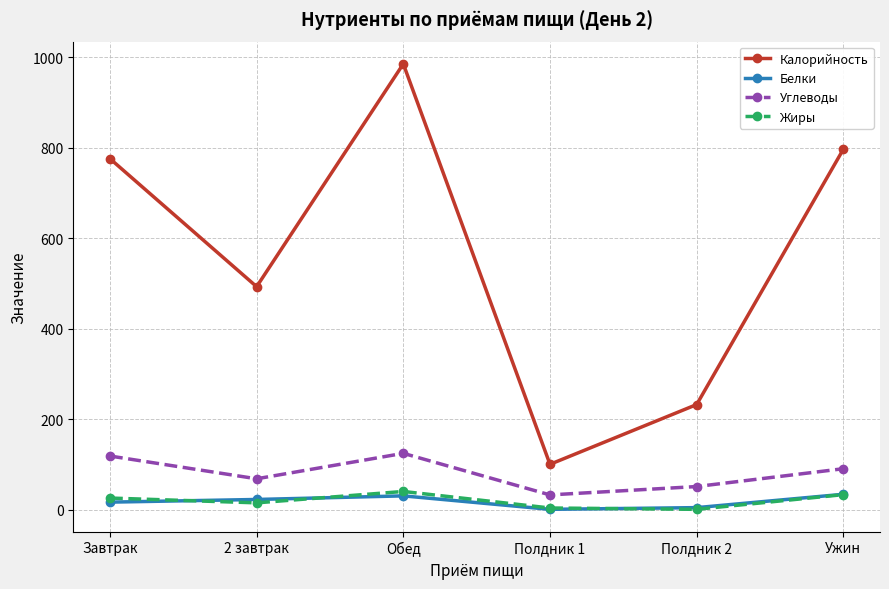

What is the sum of the Жиры values at Обед and Ужин?

73.9